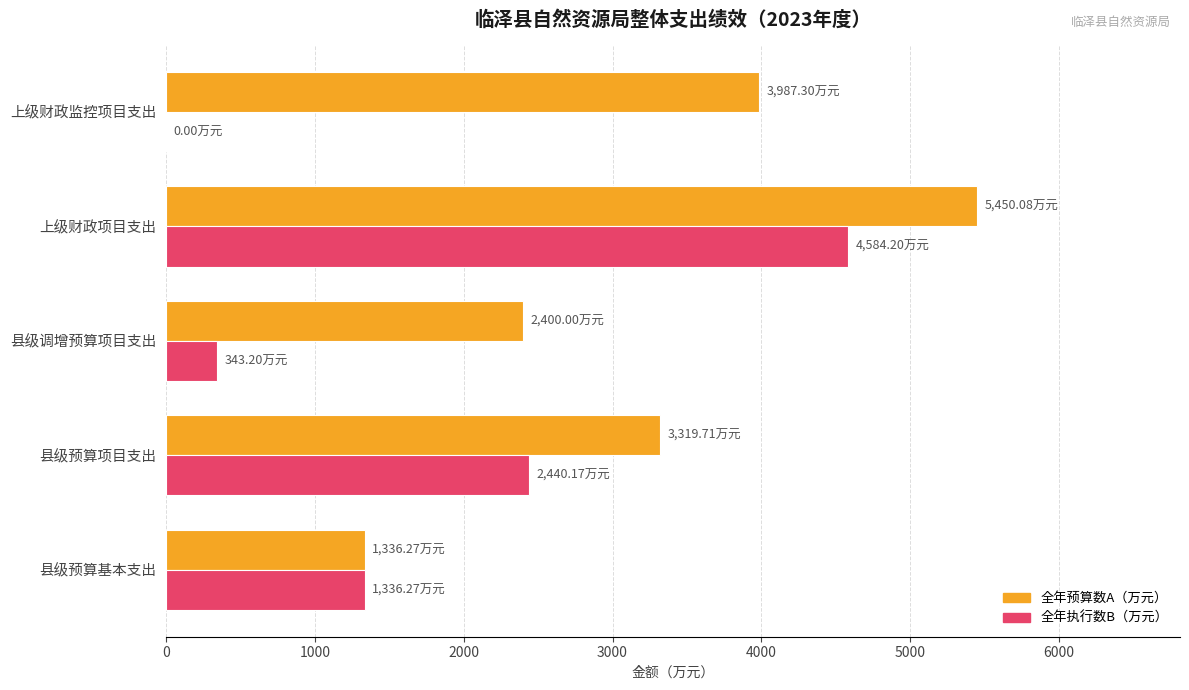

How many distinct data groups are displayed?

2